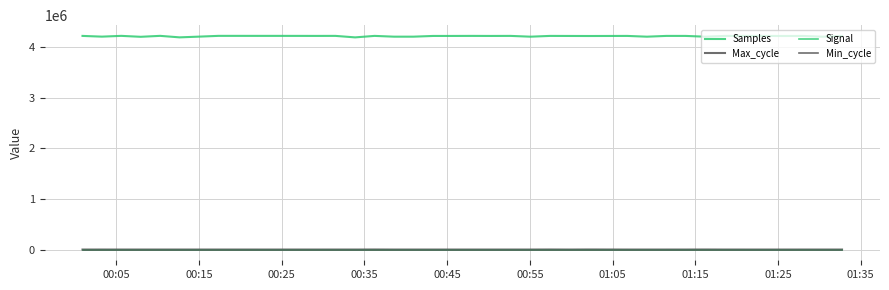

Does the chart have visible grid lines?

Yes